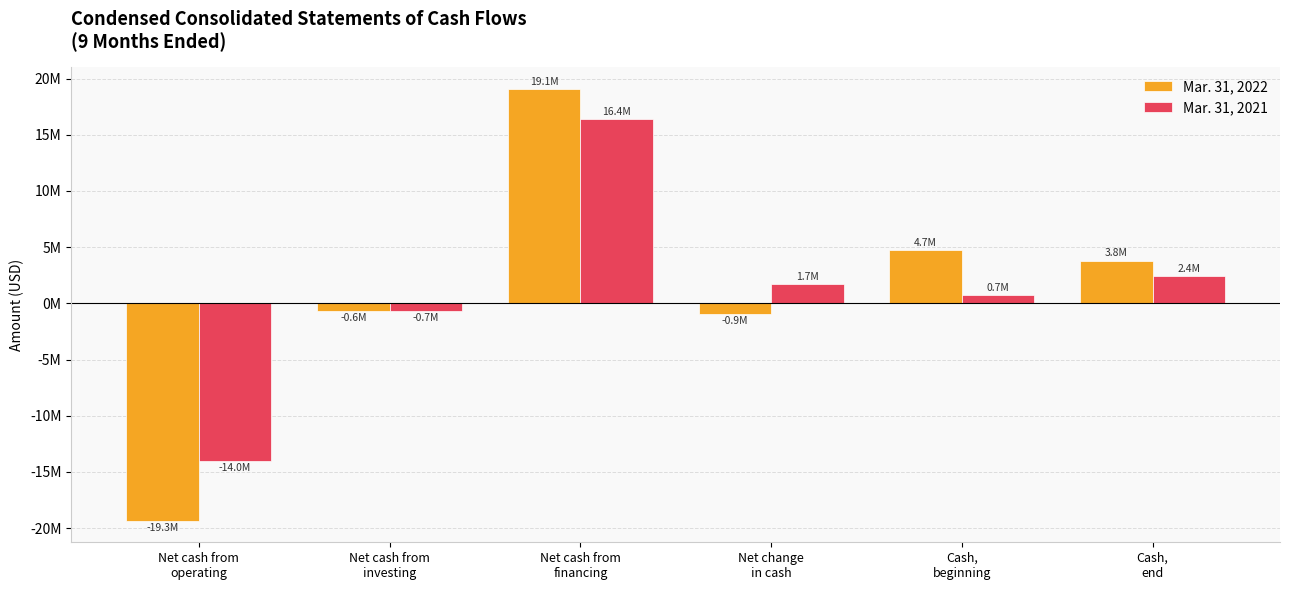

Does the chart contain any negative values?

Yes